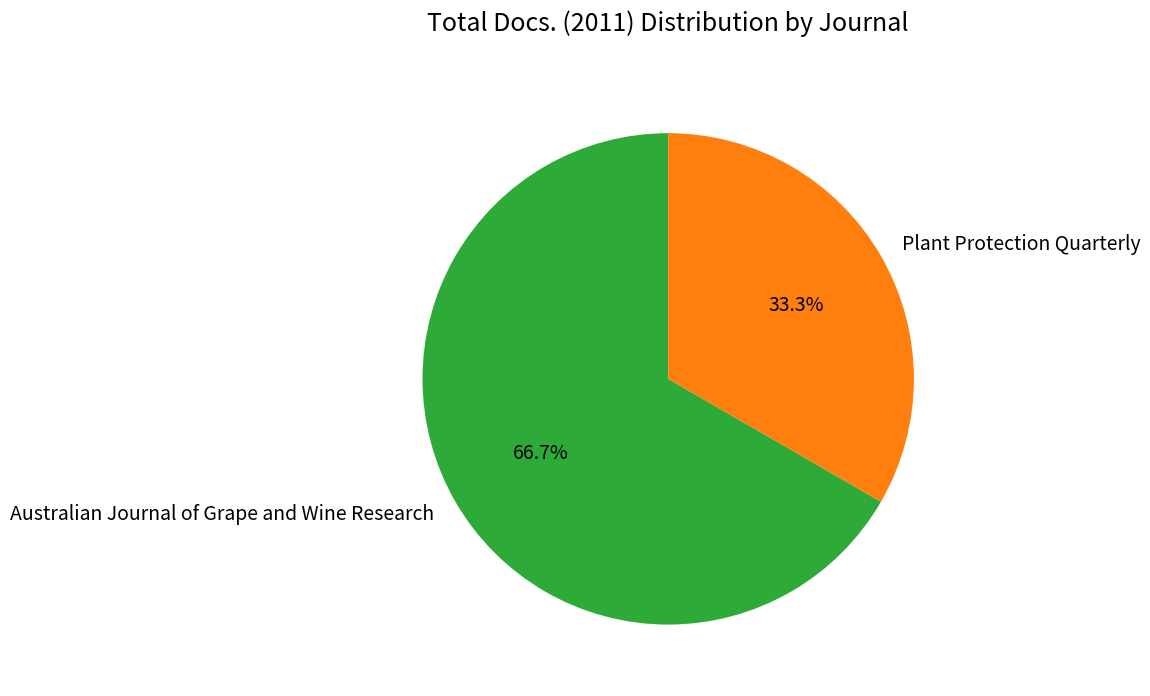

To the nearest percent, what percentage of the pie is Australian Journal of Grape and Wine Research?

67%